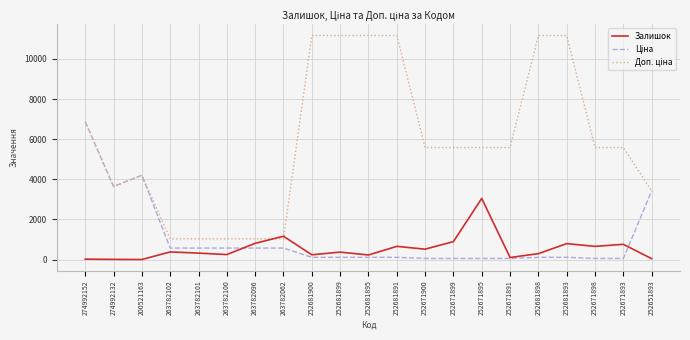

What is the difference between the highest and lowest values at 263782100?

786.1